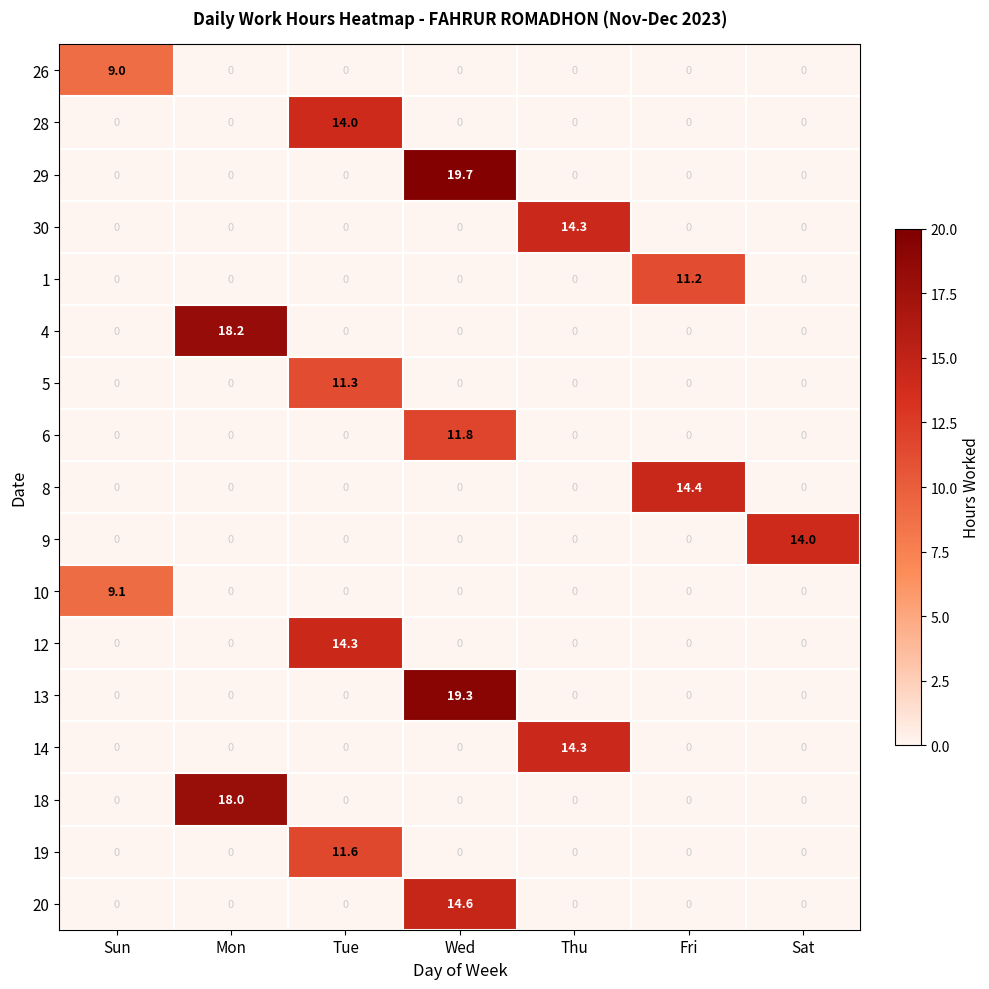

Which series has the largest total across all categories?

29